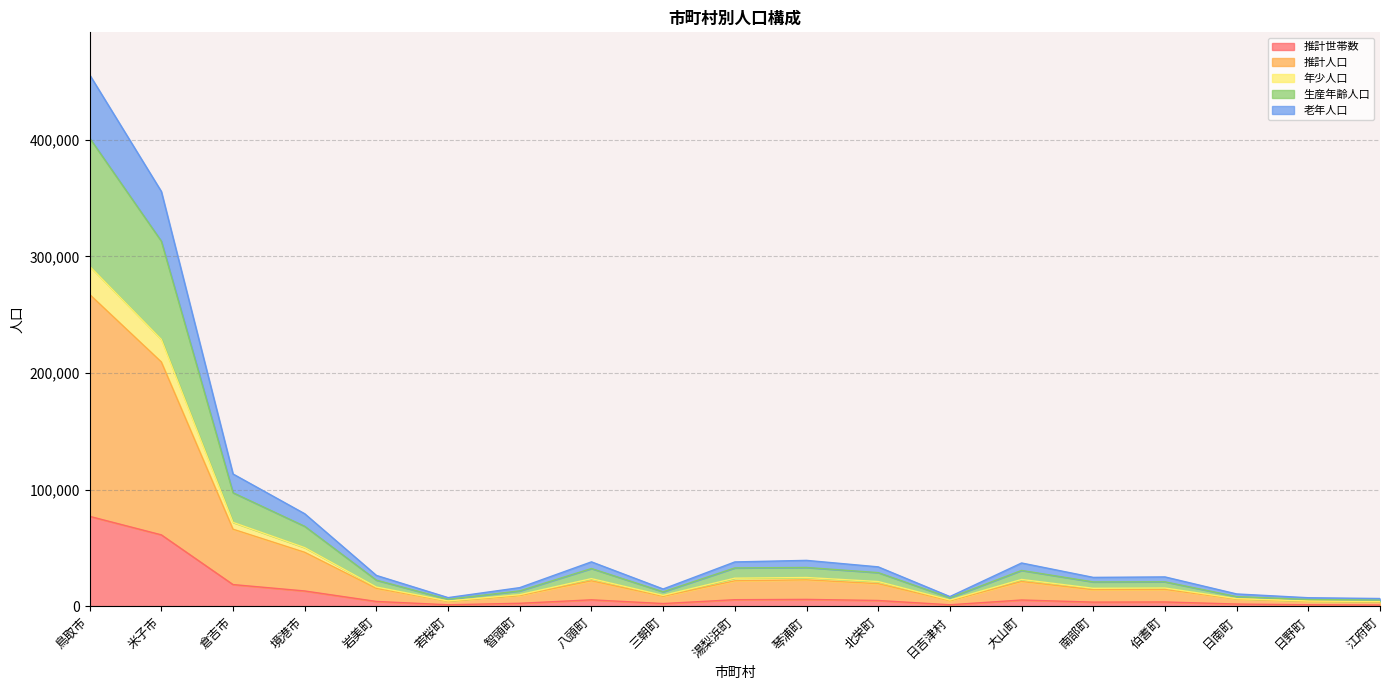

Which series changed the most between 境港市 and 智頭町?

推計人口